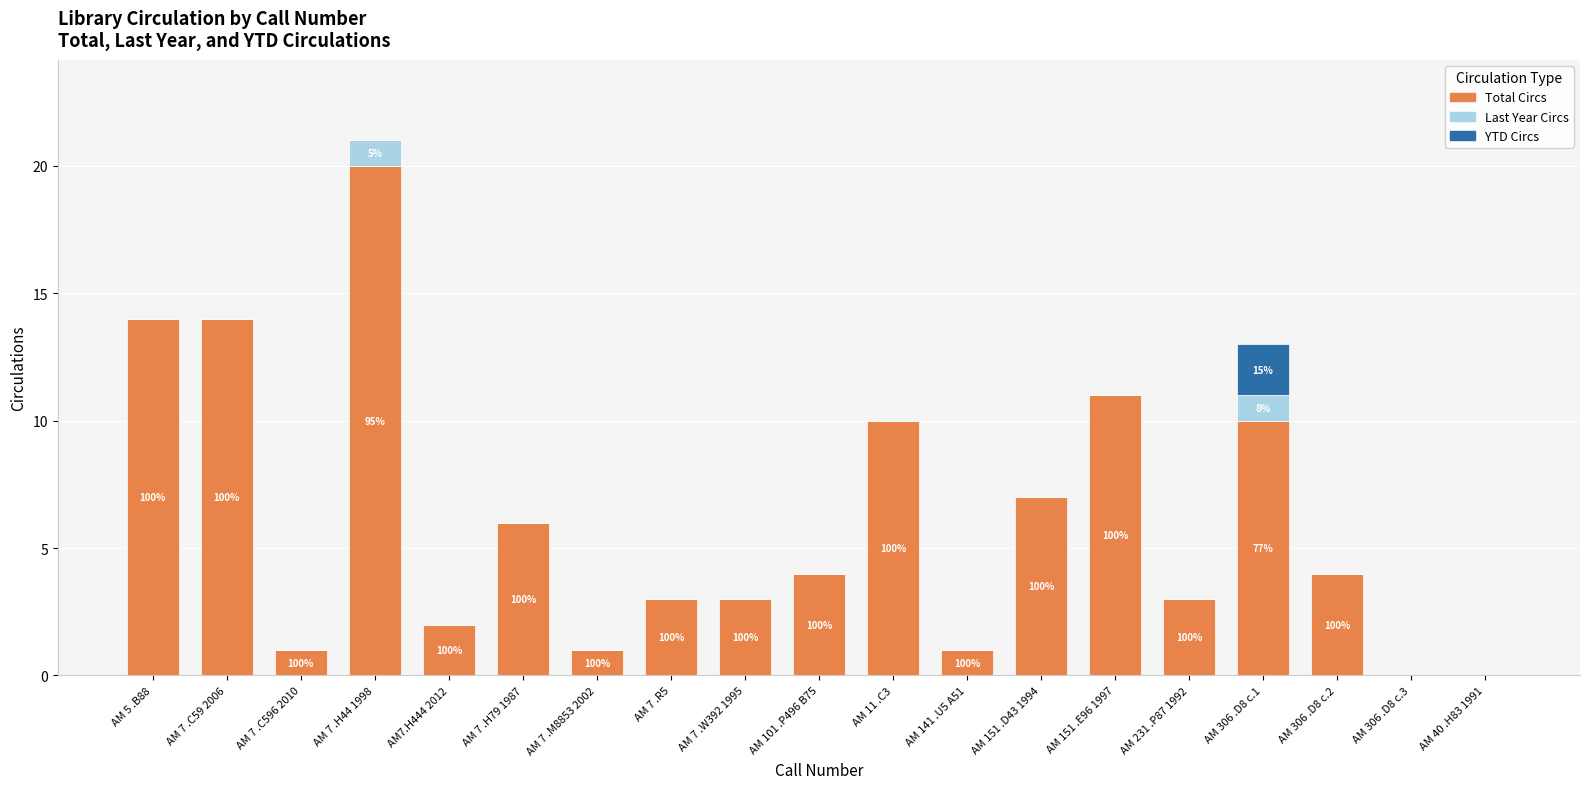

What is the sum of the Total Circs values at AM 151 .D43 1994 and AM 141 .U5 A51?

8